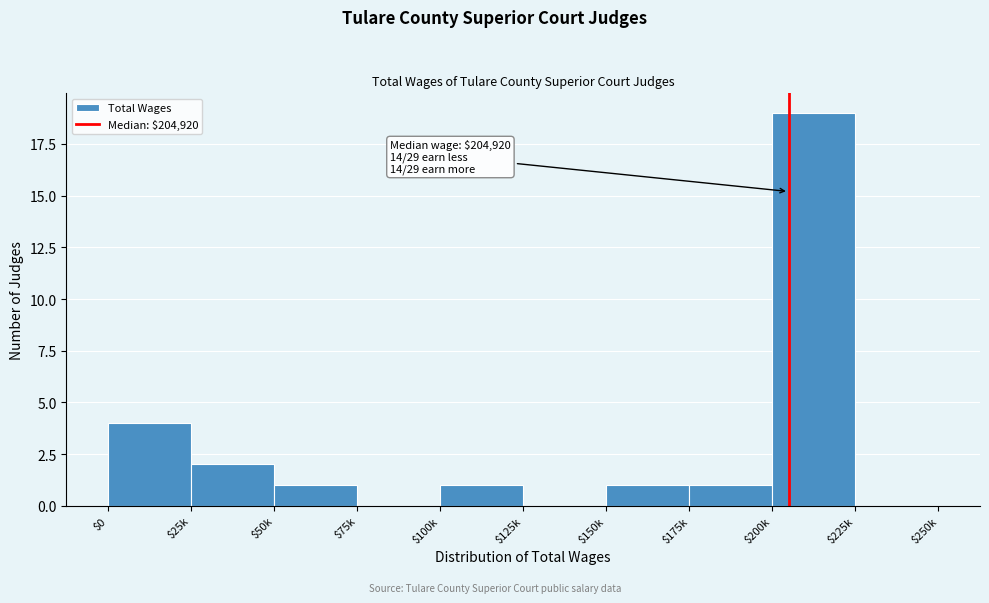

The value at $150k is 2. True or false?

False